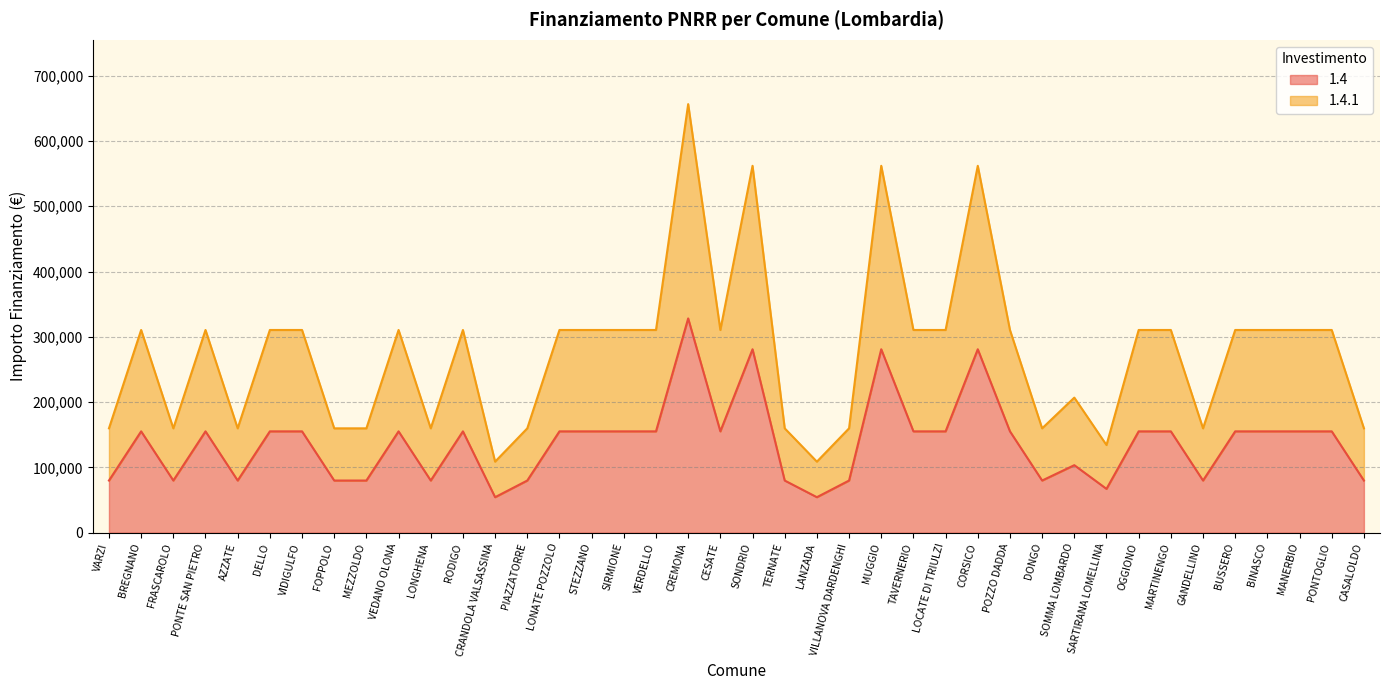

Count the number of data series in this chart.

2